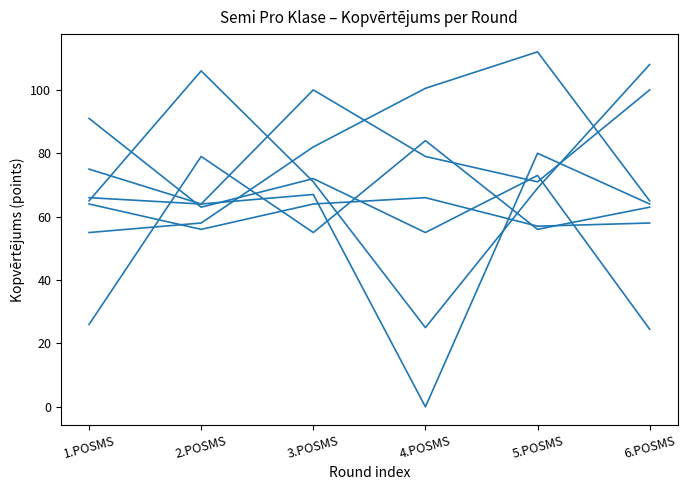

Does the chart have visible grid lines?

No